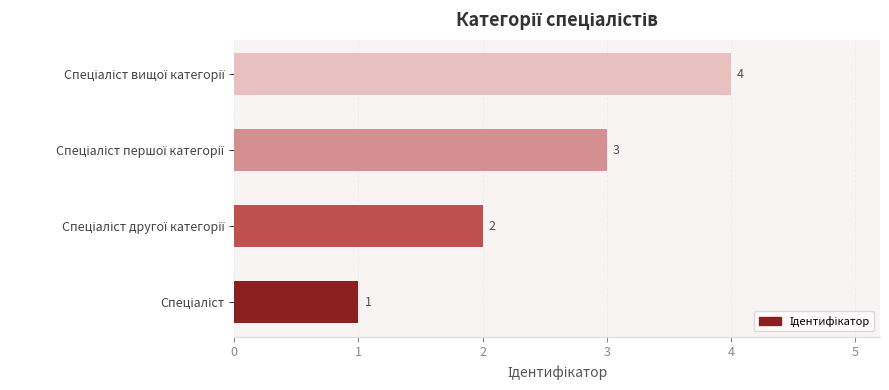

How many values are between 2 and 4?

3